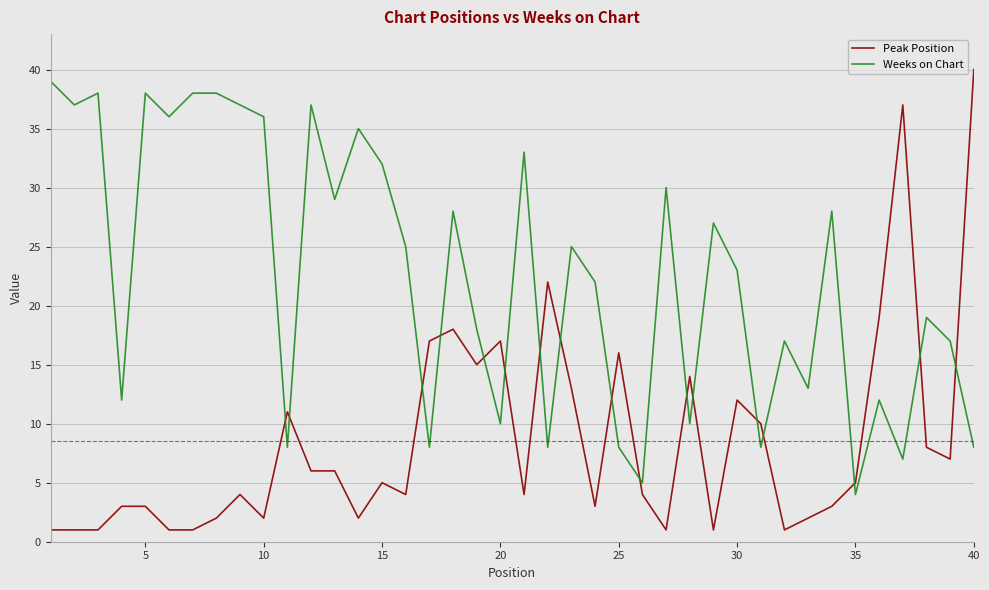

What is the lowest value of the Weeks on Chart series?

4